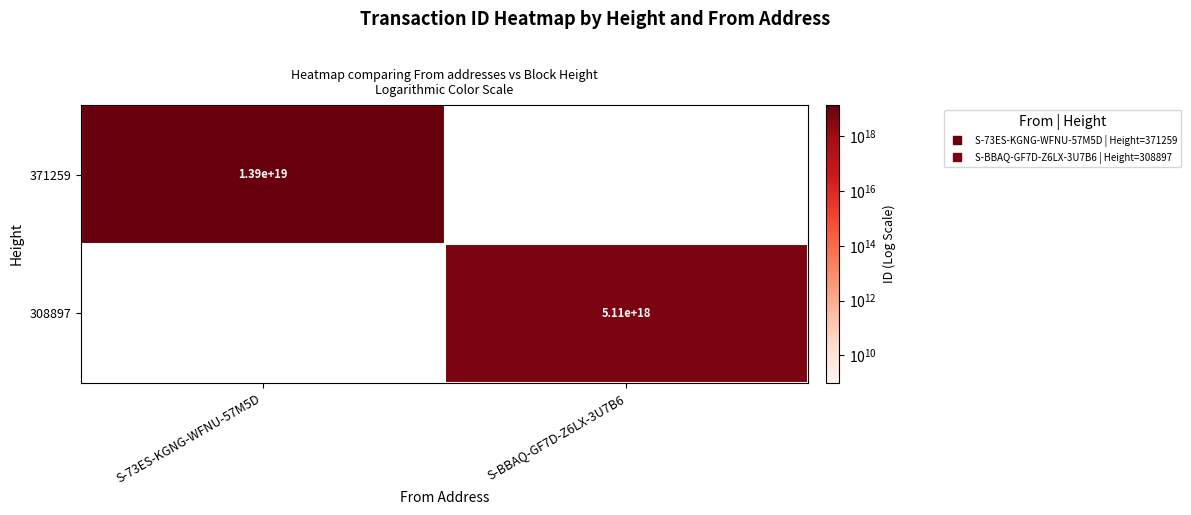

Rank the series by their maximum value, from highest to lowest.

371259, 308897